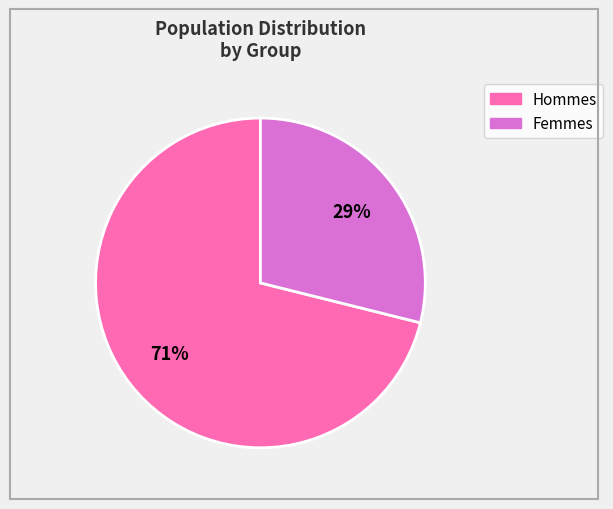

To the nearest percent, what is the difference between the largest and smallest slice percentages?

42%